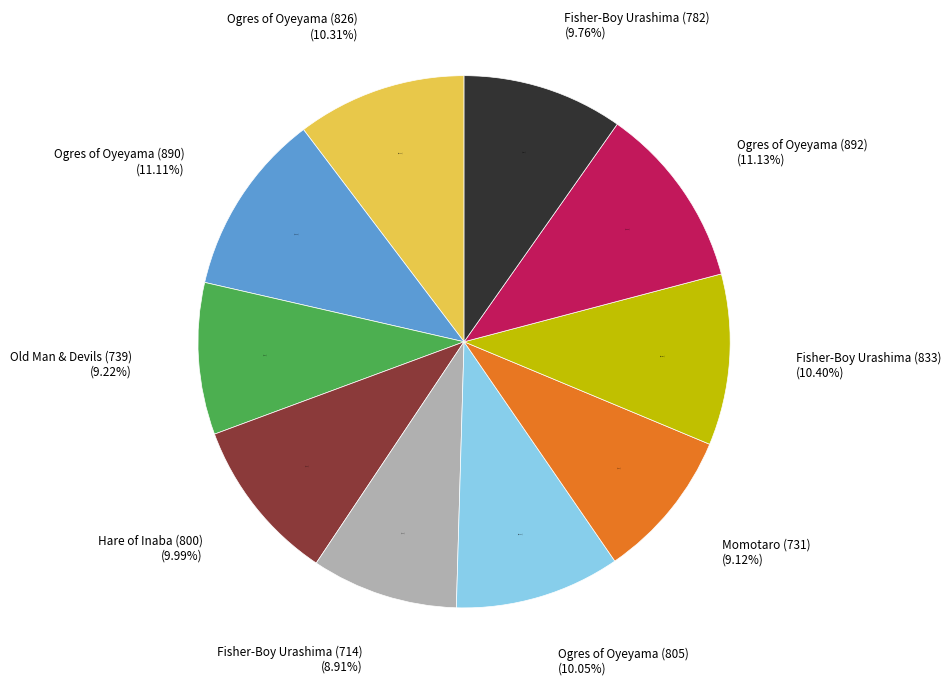

What percentage is the The Fisher-Boy Urashima (833) slice, to the nearest percent?

10%